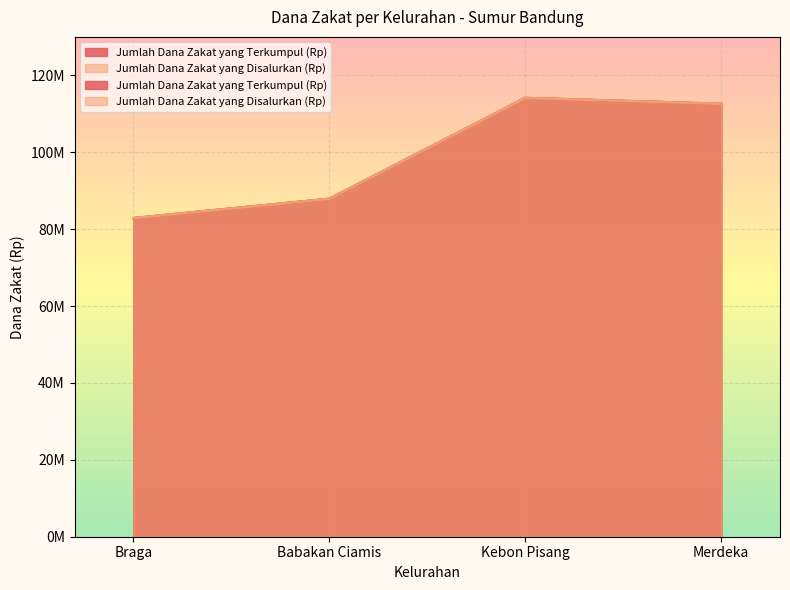

The value of Jumlah Dana Zakat yang Terkumpul (Rp) at Merdeka is 112591500. True or false?

True